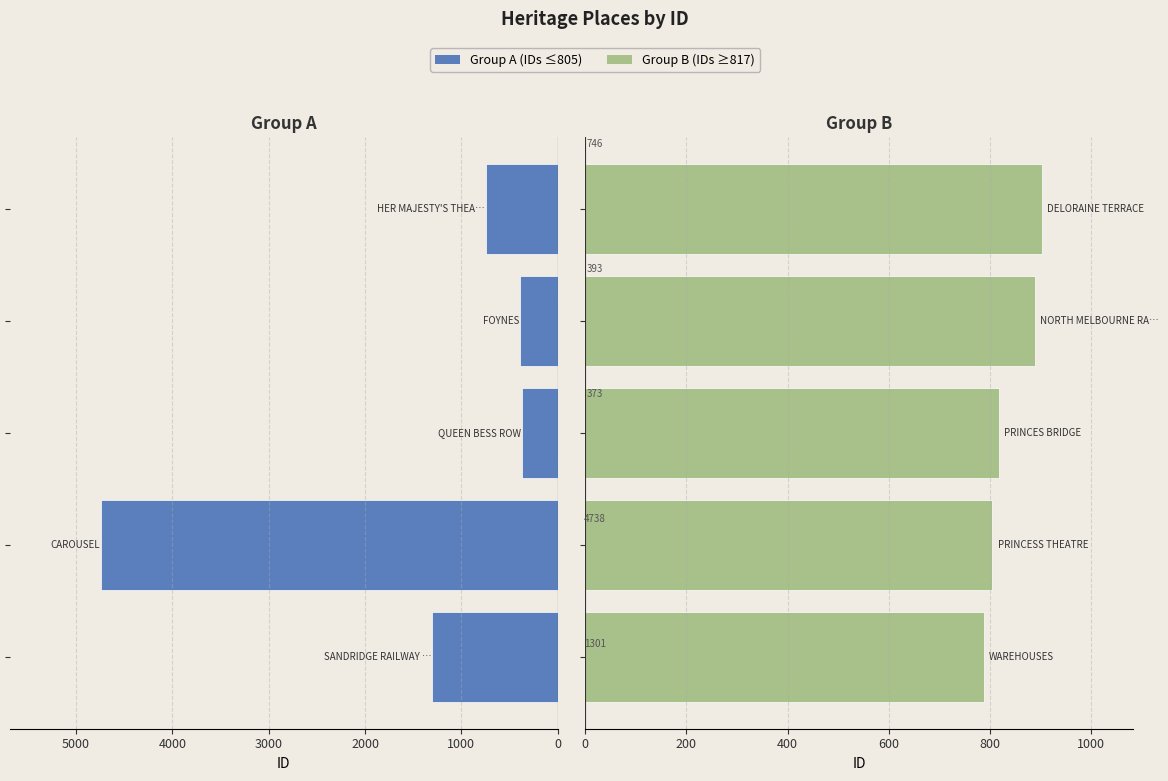

What is the difference between the maximum and second lowest values in the Group B (right) series?

97